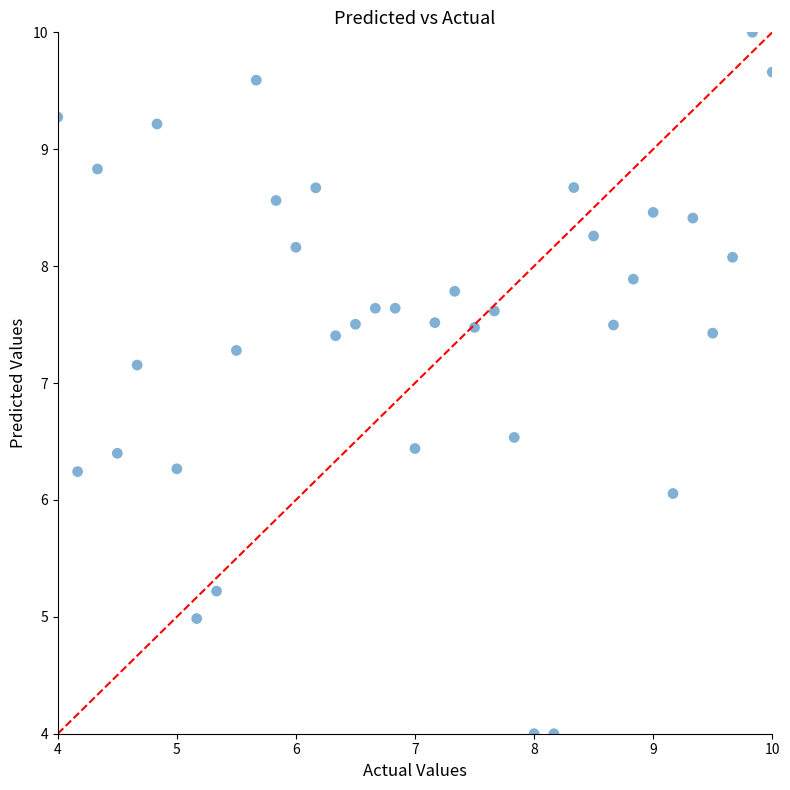

What Y value in the scatter plot is closest to 7?

7.2